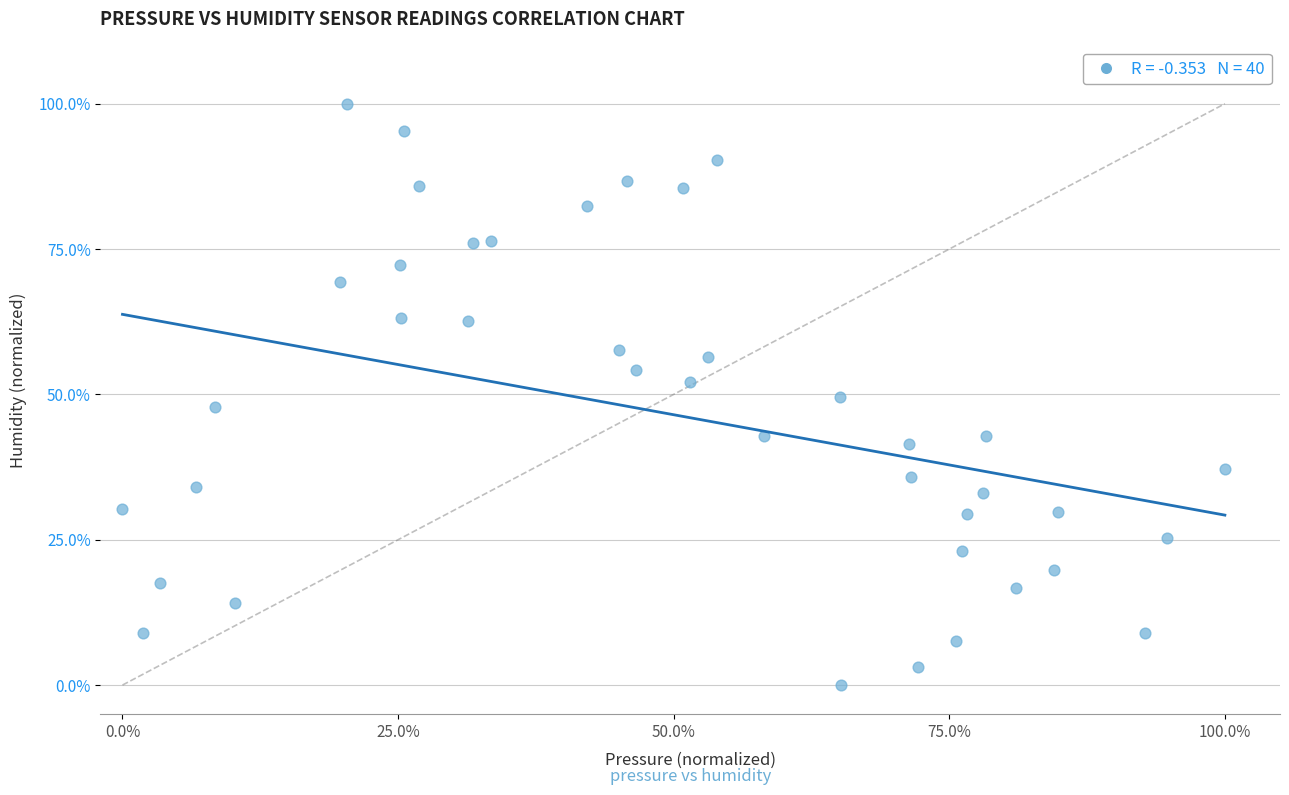

What is the range of Y values (max minus min)?

100.0